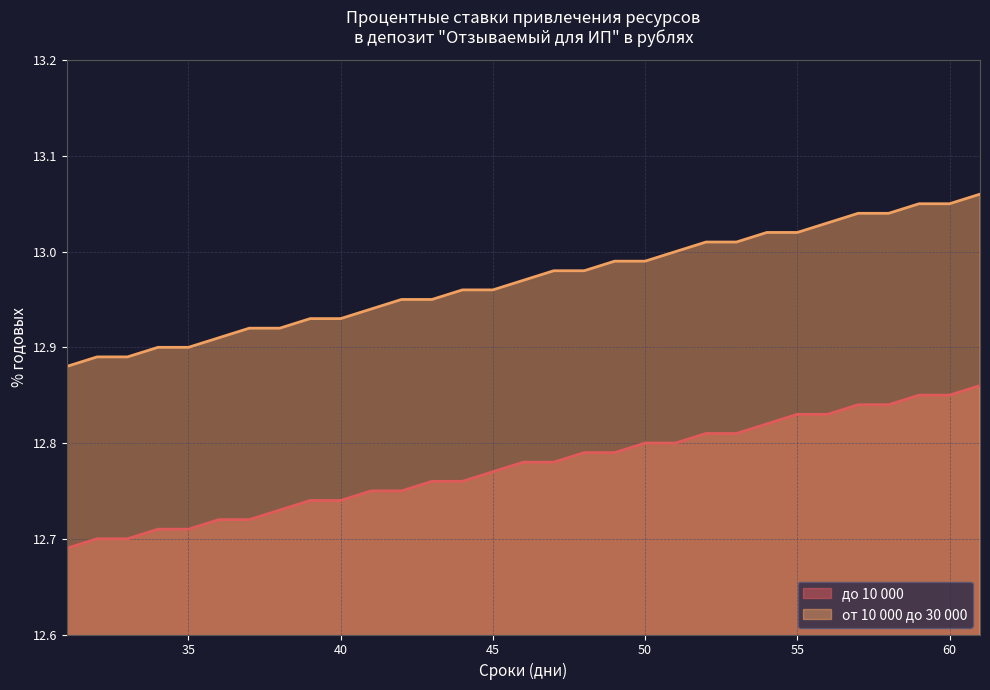

At how many categories does at least one series exceed 12?

31